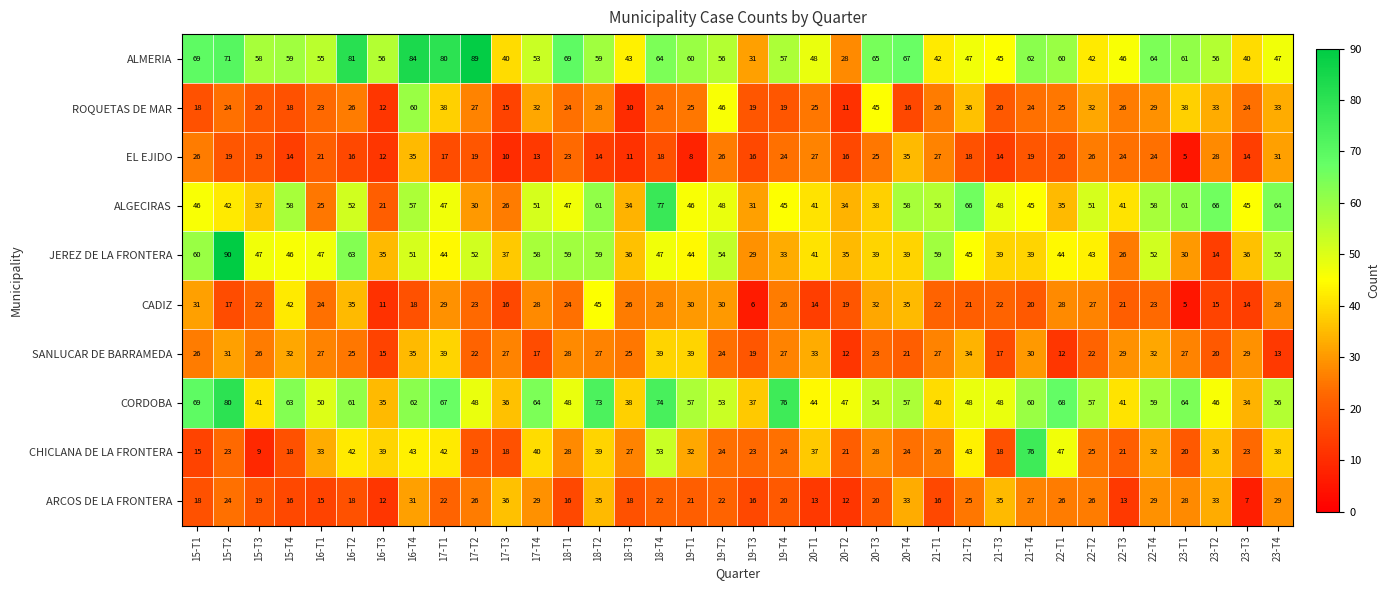

At which category is the sum across all series the highest?

16-T4